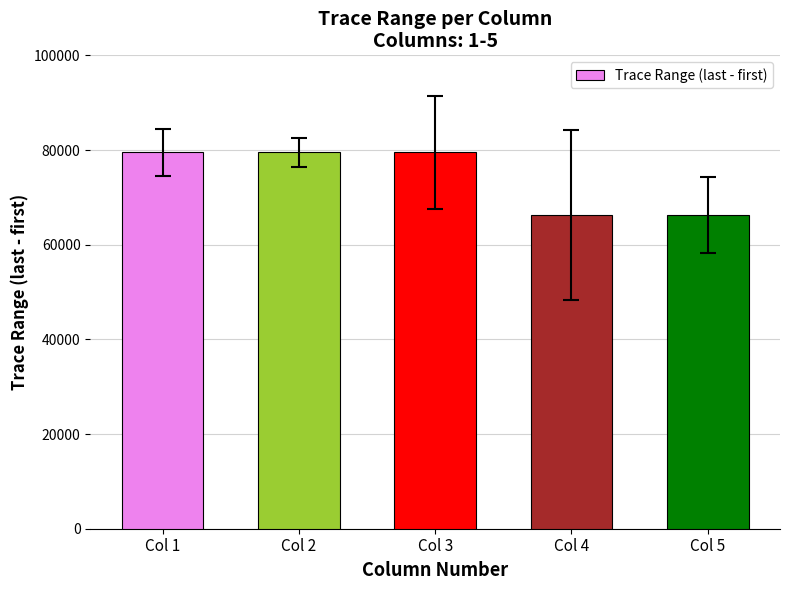

What is the value of the 2nd bar from the left?

79499